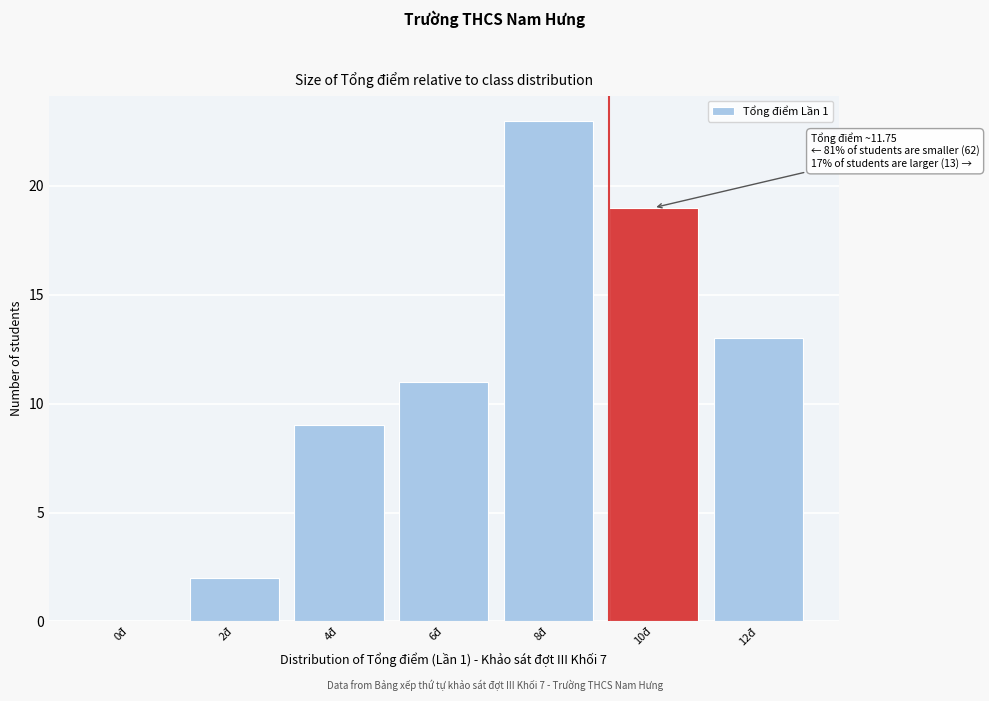

Reading left to right, extract all data points from this chart.

0đ=0	2đ=2	4đ=9	6đ=11	8đ=23	10đ=19	12đ=13